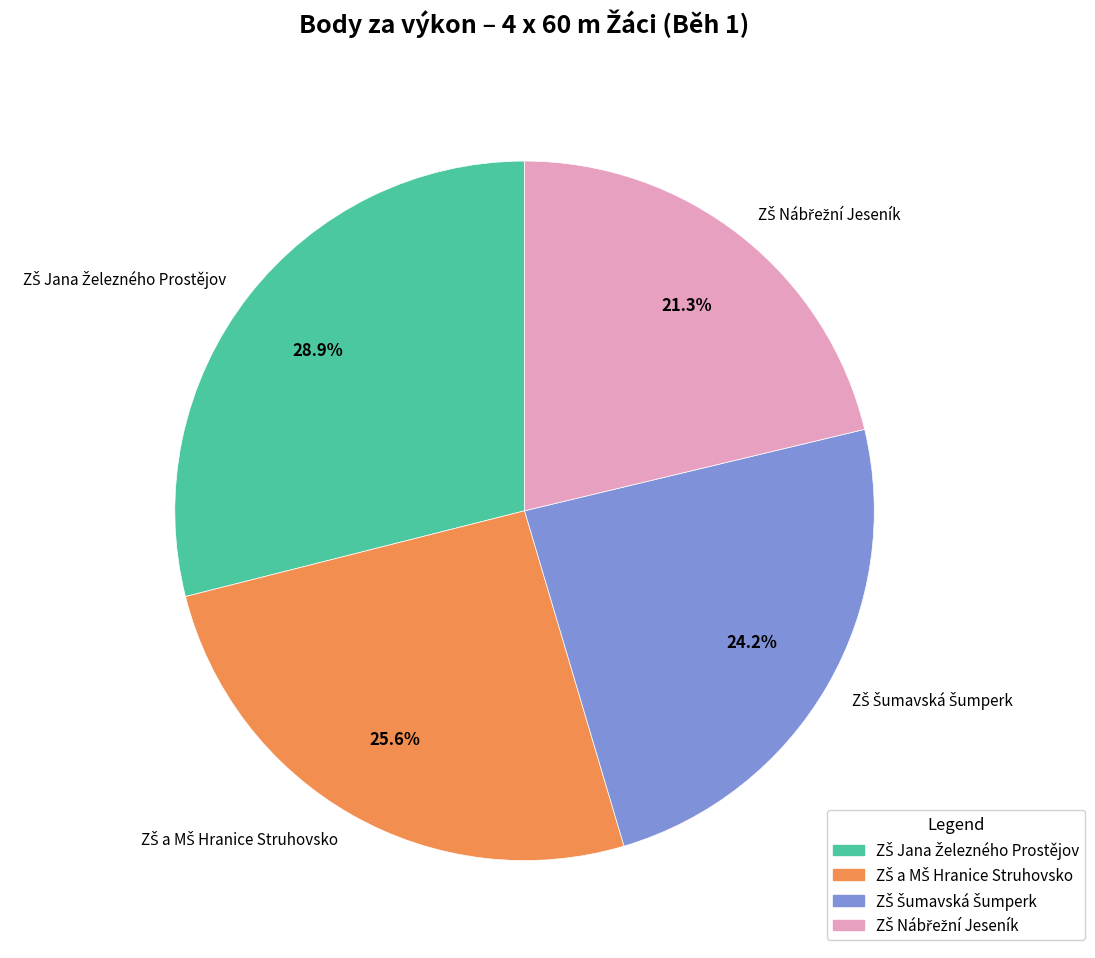

Is there any slice that represents more than half of the pie?

No